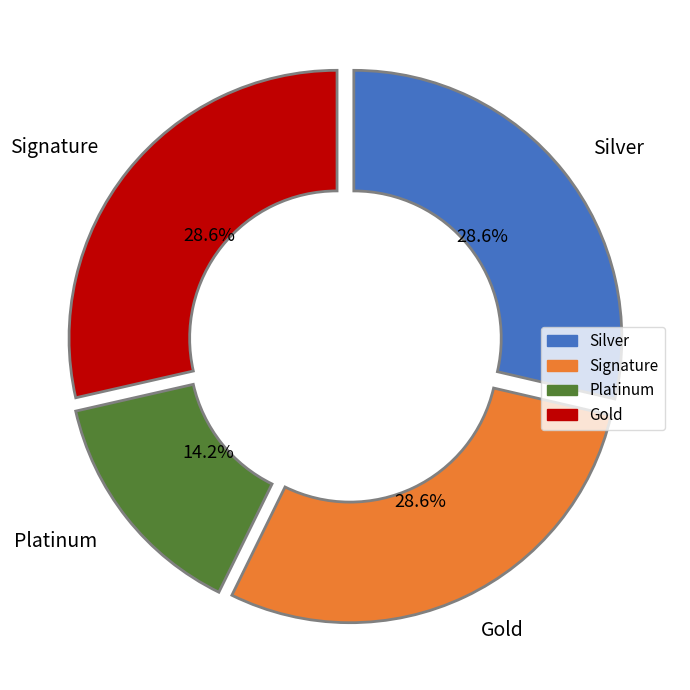

What is the smallest slice in the pie chart?

Platinum